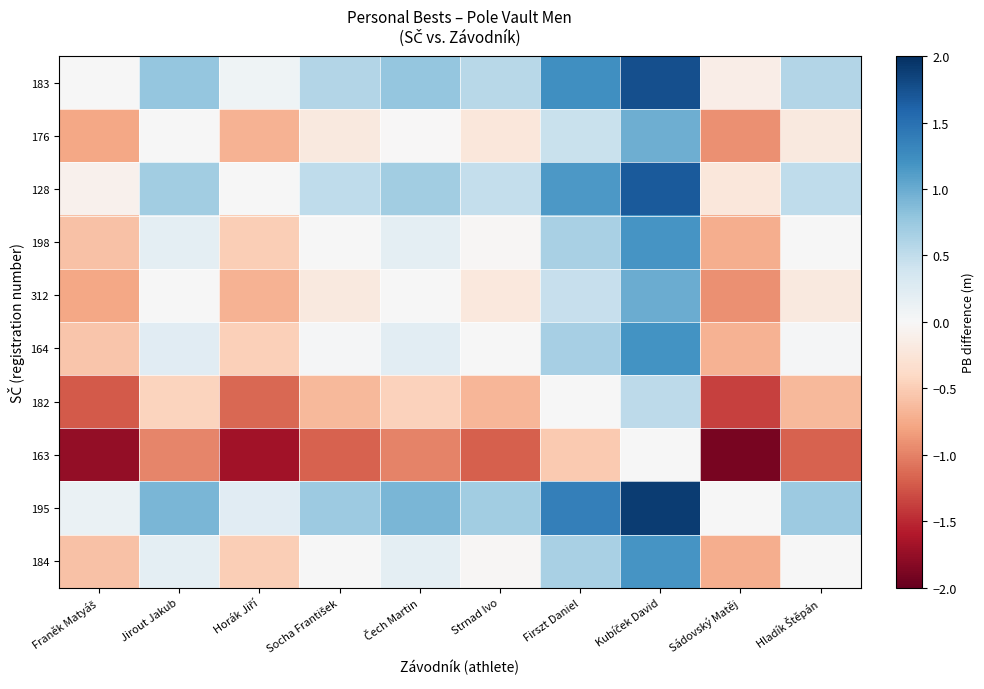

Reading left to right, extract all data points from this chart.

183: Franěk Matyáš=0.0	Jirout Jakub=0.8	Horák Jiří=0.1	Socha František=0.6	Čech Martin=0.8	Strnad Ivo=0.6	Firszt Daniel=1.2	Kubíček David=1.8	Sádovský Matěj=-0.1	Hladík Štěpán=0.6
176: Franěk Matyáš=-0.8	Jirout Jakub=0.0	Horák Jiří=-0.7	Socha František=-0.2	Čech Martin=-0.0	Strnad Ivo=-0.2	Firszt Daniel=0.4	Kubíček David=1.0	Sádovský Matěj=-0.9	Hladík Štěpán=-0.2
128: Franěk Matyáš=-0.1	Jirout Jakub=0.7	Horák Jiří=0.0	Socha František=0.5	Čech Martin=0.7	Strnad Ivo=0.5	Firszt Daniel=1.1	Kubíček David=1.7	Sádovský Matěj=-0.2	Hladík Štěpán=0.5
198: Franěk Matyáš=-0.6	Jirout Jakub=0.2	Horák Jiří=-0.5	Socha František=0.0	Čech Martin=0.2	Strnad Ivo=-0.0	Firszt Daniel=0.6	Kubíček David=1.2	Sádovský Matěj=-0.7	Hladík Štěpán=0.0
312: Franěk Matyáš=-0.8	Jirout Jakub=0.0	Horák Jiří=-0.7	Socha František=-0.2	Čech Martin=0.0	Strnad Ivo=-0.2	Firszt Daniel=0.5	Kubíček David=1.0	Sádovský Matěj=-0.9	Hladík Štěpán=-0.2
164: Franěk Matyáš=-0.6	Jirout Jakub=0.2	Horák Jiří=-0.5	Socha František=0.0	Čech Martin=0.2	Strnad Ivo=0.0	Firszt Daniel=0.7	Kubíček David=1.2	Sádovský Matěj=-0.7	Hladík Štěpán=0.0
182: Franěk Matyáš=-1.2	Jirout Jakub=-0.4	Horák Jiří=-1.1	Socha František=-0.6	Čech Martin=-0.5	Strnad Ivo=-0.7	Firszt Daniel=0.0	Kubíček David=0.5	Sádovský Matěj=-1.4	Hladík Štěpán=-0.6
163: Franěk Matyáš=-1.8	Jirout Jakub=-1.0	Horák Jiří=-1.7	Socha František=-1.2	Čech Martin=-1.0	Strnad Ivo=-1.2	Firszt Daniel=-0.5	Kubíček David=0.0	Sádovský Matěj=-1.9	Hladík Štěpán=-1.2
195: Franěk Matyáš=0.1	Jirout Jakub=0.9	Horák Jiří=0.2	Socha František=0.7	Čech Martin=0.9	Strnad Ivo=0.7	Firszt Daniel=1.4	Kubíček David=1.9	Sádovský Matěj=0.0	Hladík Štěpán=0.7
184: Franěk Matyáš=-0.6	Jirout Jakub=0.2	Horák Jiří=-0.5	Socha František=0.0	Čech Martin=0.2	Strnad Ivo=-0.0	Firszt Daniel=0.6	Kubíček David=1.2	Sádovský Matěj=-0.7	Hladík Štěpán=0.0